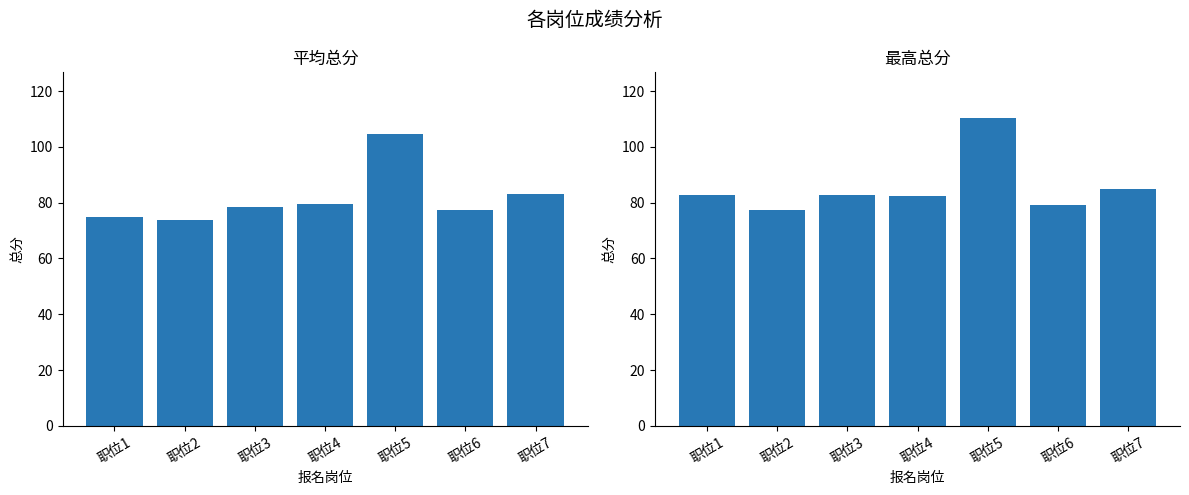

True or false: 平均总分 has a value of 74.0 at 职位2.

True